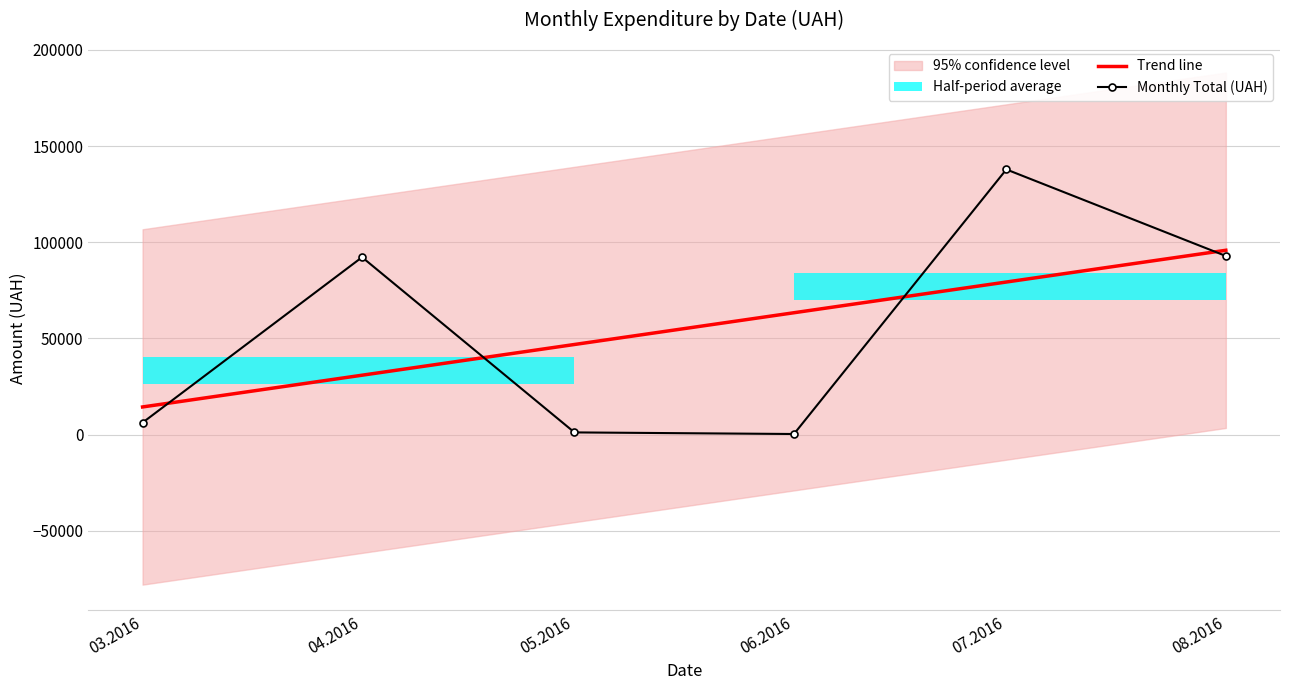

At which category does Monthly Total (UAH) reach its first local valley?

06.2016